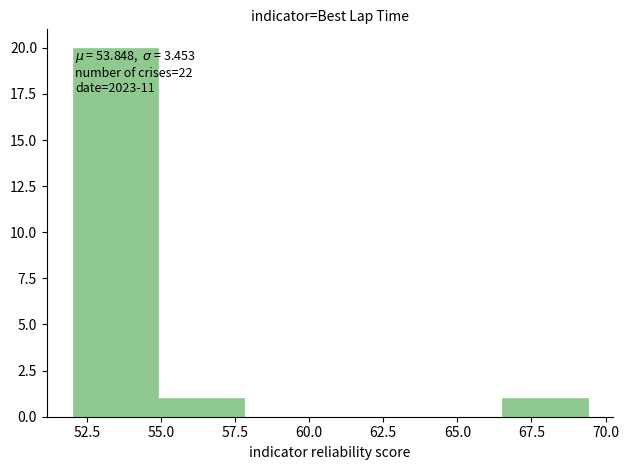

Over which range of the x-axis is the bar tallest?

52.0 to 55.0